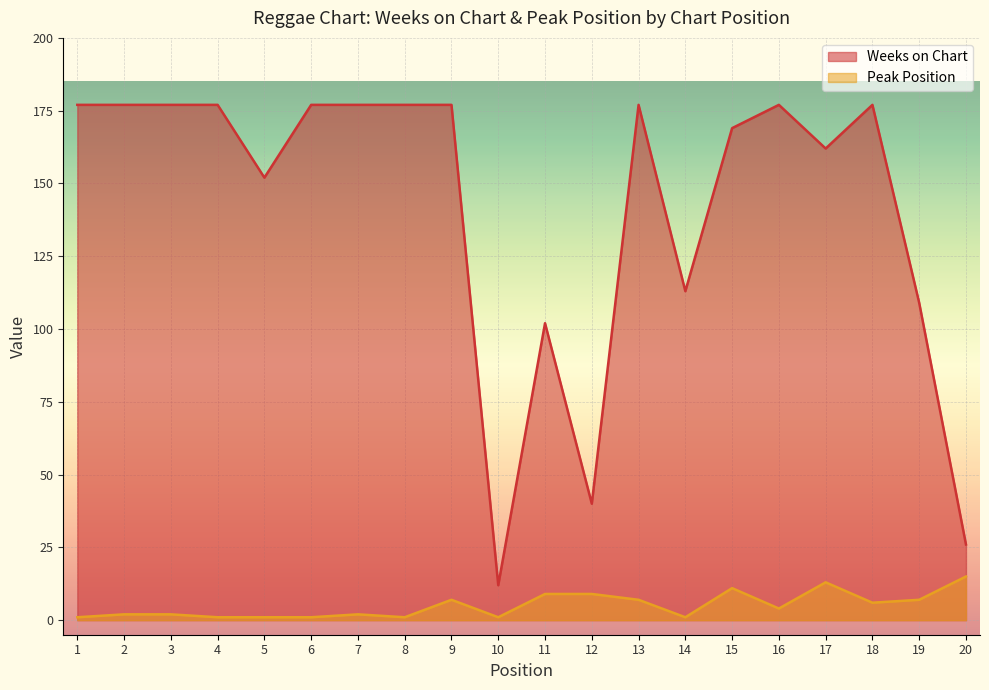

Which label corresponds to the largest value in the chart?

1